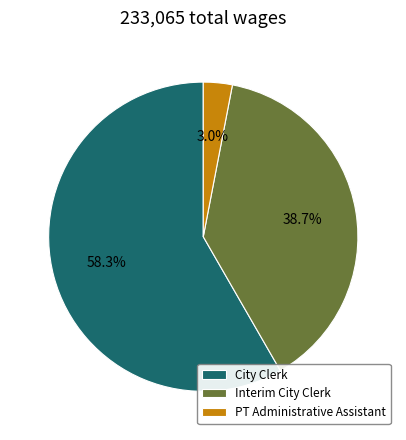

Is it true that City Clerk is 58% of the pie?

True